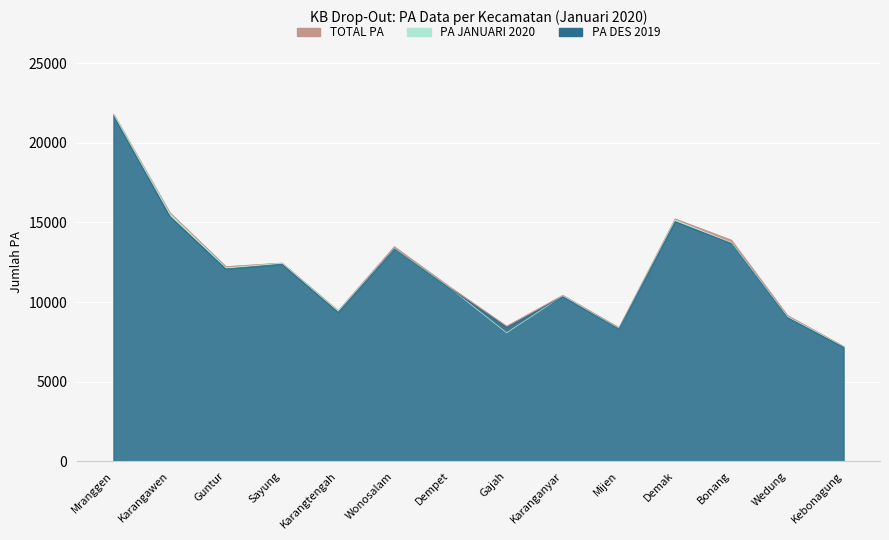

Between which two adjacent categories do PA JANUARI 2020 and PA DES 2019 first intersect?

Dempet and Gajah